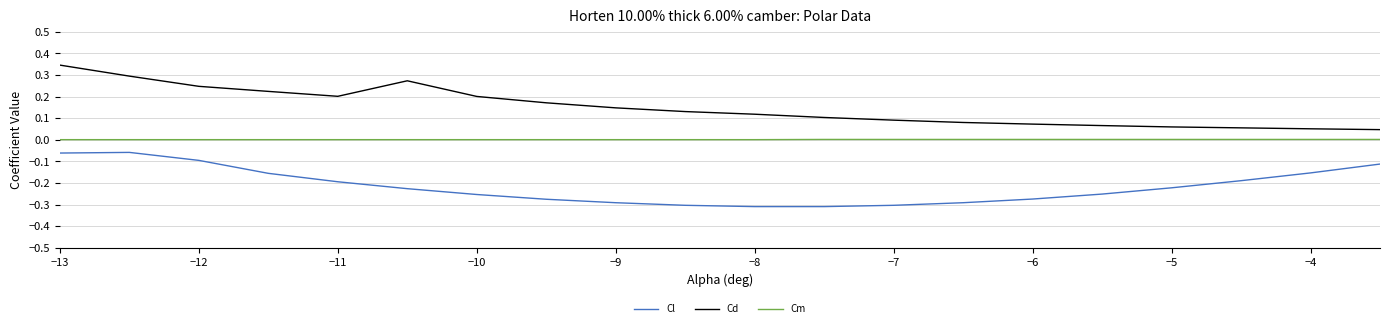

True or false: Cm and Cl intersect in this chart.

False